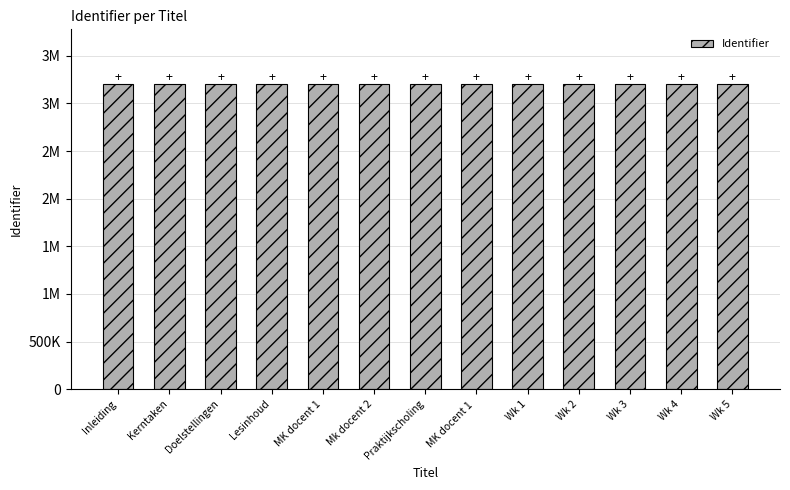

What is the greatest value displayed?

3202488